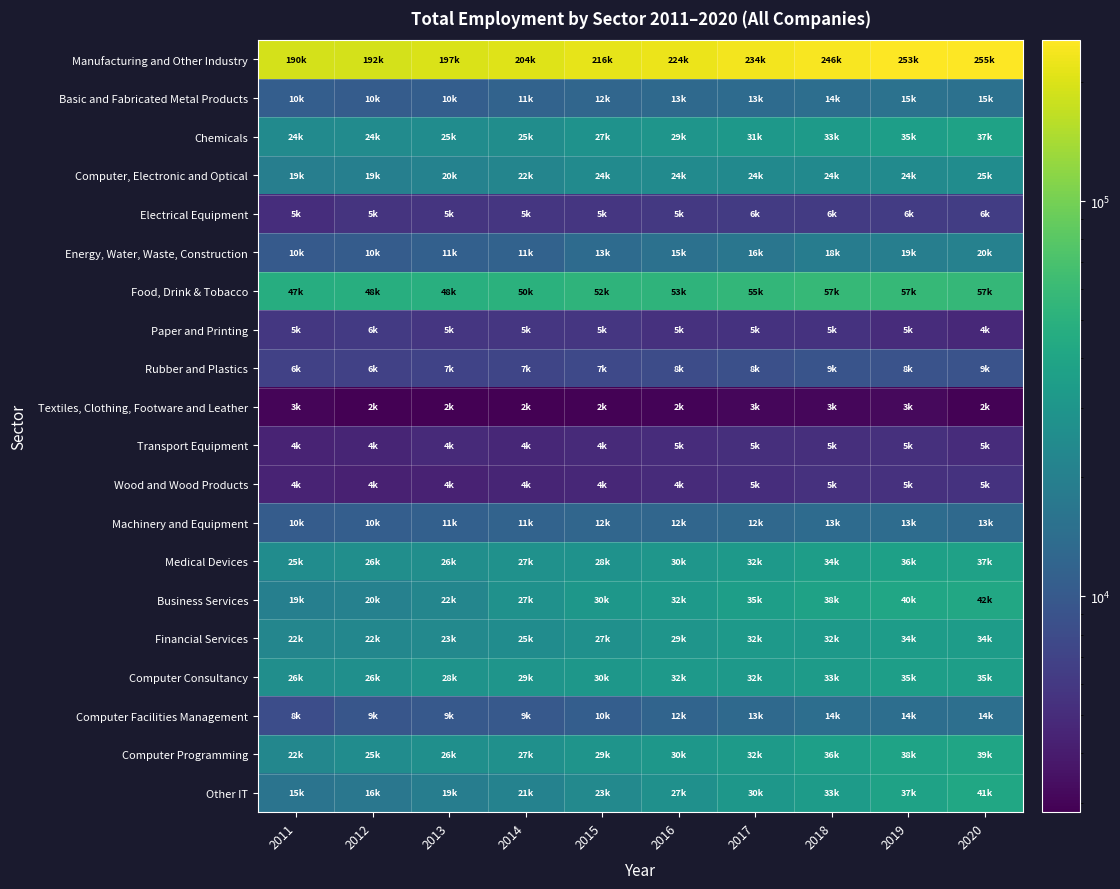

Reading right to left, transcribe all the data shown in this chart.

Manufacturing and Other Industry: 2020=255650	2019=253157	2018=246219	2017=234787	2016=224807	2015=216775	2014=204580	2013=197542	2012=192803	2011=190221
Basic and Fabricated Metal Products: 2020=15155	2019=15412	2018=14552	2017=13677	2016=13138	2015=12546	2014=11868	2013=10941	2012=10566	2011=10920
Chemicals: 2020=37791	2019=35528	2018=33142	2017=31101	2016=29772	2015=27972	2014=25815	2013=25405	2012=24870	2011=24421
Computer, Electronic and Optical: 2020=25343	2019=24301	2018=24188	2017=24188	2016=24435	2015=24533	2014=22055	2013=20888	2012=19856	2011=19430
Electrical Equipment: 2020=6458	2019=6331	2018=6263	2017=6249	2016=5979	2015=5774	2014=5763	2013=5717	2012=5543	2011=5124
Energy, Water, Waste, Construction: 2020=20637	2019=19410	2018=18820	2017=16636	2016=15131	2015=13751	2014=11720	2013=11324	2012=10498	2011=10179
Food, Drink & Tobacco: 2020=57327	2019=57875	2018=57382	2017=55586	2016=53466	2015=52653	2014=50683	2013=48893	2012=48065	2011=47070
Paper and Printing: 2020=4746	2019=5049	2018=5507	2017=5538	2016=5366	2015=5745	2014=5782	2013=5765	2012=6055	2011=5921
Rubber and Plastics: 2020=9009	2019=8934	2018=9146	2017=8506	2016=8066	2015=7650	2014=7244	2013=7057	2012=6762	2011=6741
Textiles, Clothing, Footware and Leather: 2020=2931	2019=3167	2018=3085	2017=3056	2016=2952	2015=2939	2014=2857	2013=2850	2012=2840	2011=3016
Transport Equipment: 2020=5005	2019=5277	2018=5205	2017=5193	2016=5012	2015=4891	2014=4716	2013=4892	2012=4532	2011=4465
Wood and Wood Products: 2020=5446	2019=5435	2018=5380	2017=5137	2016=4912	2015=4646	2014=4529	2013=4356	2012=4318	2011=4473
Machinery and Equipment: 2020=13290	2019=13933	2018=13609	2017=12912	2016=12598	2015=12563	2014=11798	2013=11251	2012=10861	2011=10530
Medical Devices: 2020=37041	2019=36747	2018=34576	2017=32215	2016=30166	2015=28041	2014=27646	2013=26430	2012=26206	2011=25255
Business Services: 2020=42347	2019=40988	2018=38092	2017=35160	2016=32230	2015=30692	2014=27485	2013=22570	2012=20360	2011=19925
Financial Services: 2020=34402	2019=34387	2018=32642	2017=32099	2016=29547	2015=27174	2014=25180	2013=23420	2012=22604	2011=22282
Computer Consultancy: 2020=35429	2019=35398	2018=33331	2017=32646	2016=32507	2015=30556	2014=29705	2013=28482	2012=26928	2011=26338
Computer Facilities Management: 2020=14773	2019=14428	2018=14490	2017=13183	2016=12180	2015=10824	2014=9914	2013=9934	2012=9514	2011=8225
Computer Programming: 2020=39895	2019=38536	2018=36024	2017=32937	2016=30794	2015=29164	2014=27382	2013=26565	2012=25253	2011=22628
Other IT: 2020=41179	2019=37913	2018=33852	2017=30835	2016=27357	2015=23726	2014=21000	2013=19002	2012=16781	2011=15936